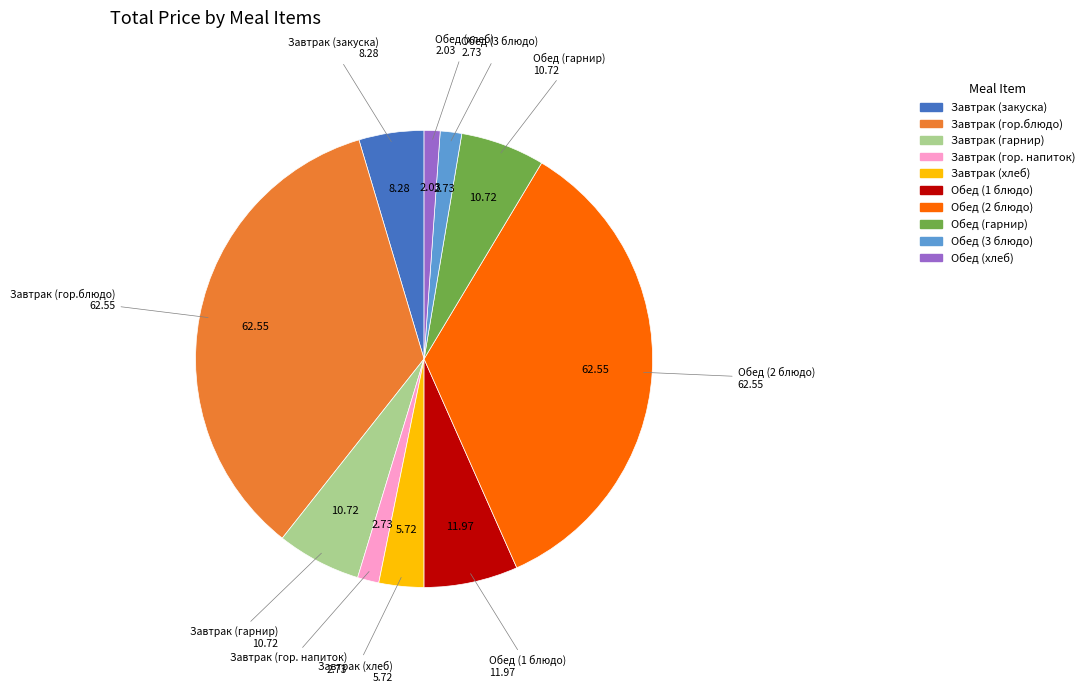

Count the number of slices in the pie.

10